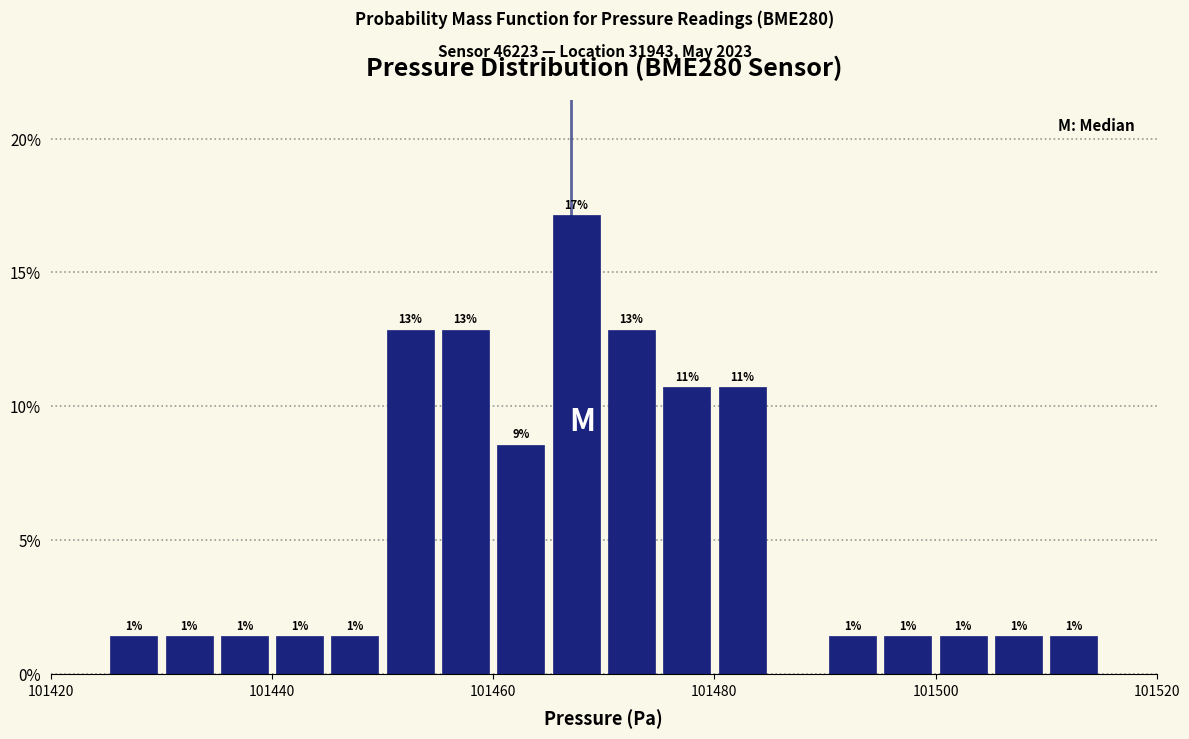

Around what value on the x-axis is the tallest bar? Give the approximate position of its centre, as read against the axis.

101468